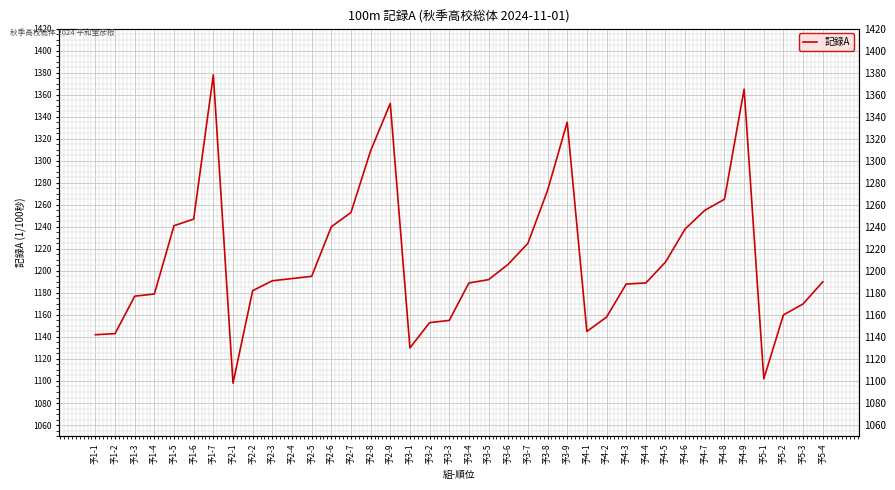

Reading left to right, extract all data points from this chart.

予1-1=1142	予1-2=1143	予1-3=1177	予1-4=1179	予1-5=1241	予1-6=1247	予1-7=1378	予2-1=1098	予2-2=1182	予2-3=1191	予2-4=1193	予2-5=1195	予2-6=1240	予2-7=1253	予2-8=1309	予2-9=1352	予3-1=1130	予3-2=1153	予3-3=1155	予3-4=1189	予3-5=1192	予3-6=1206	予3-7=1225	予3-8=1273	予3-9=1335	予4-1=1145	予4-2=1158	予4-3=1188	予4-4=1189	予4-5=1208	予4-6=1238	予4-7=1255	予4-8=1265	予4-9=1365	予5-1=1102	予5-2=1160	予5-3=1170	予5-4=1190